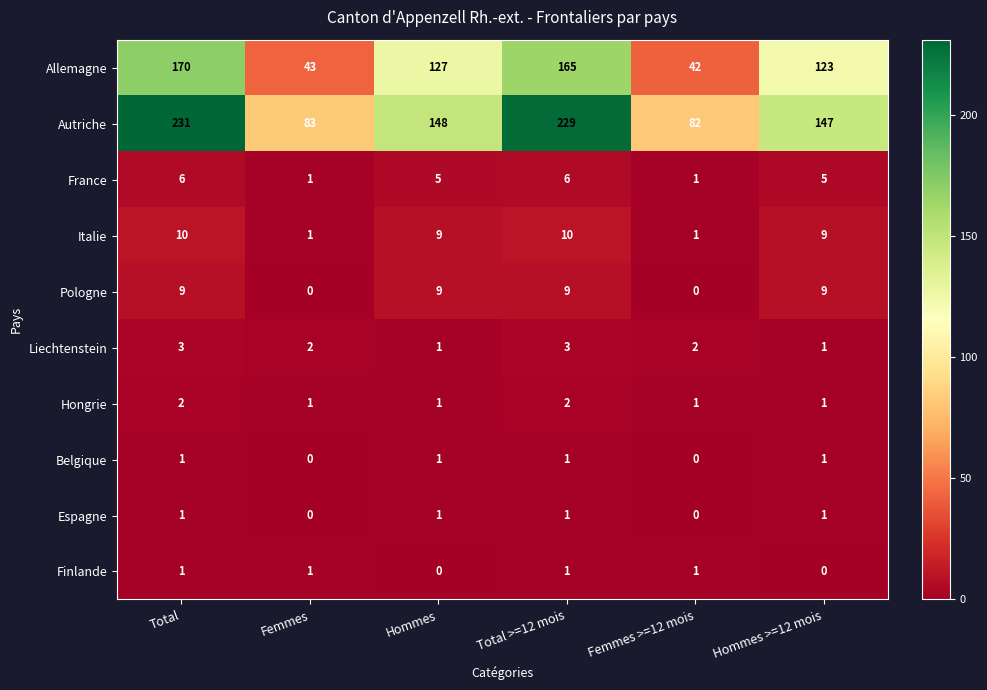

At which category is the sum across all series the highest?

Total